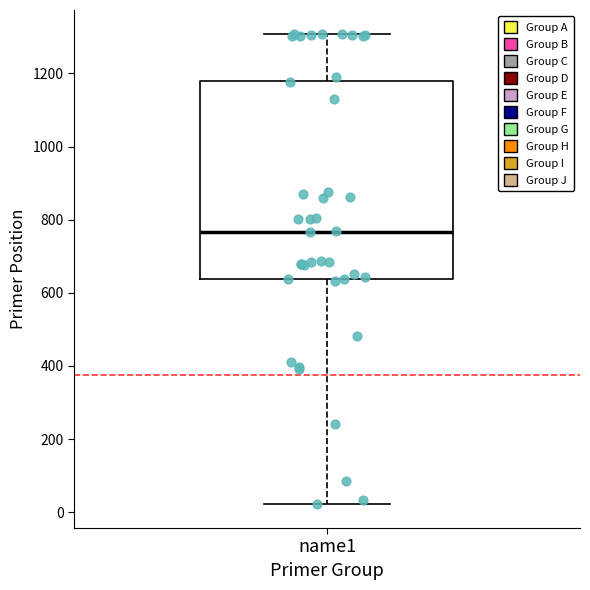

Where does the median line of the box for name1 sit on the y-axis? The values are not printed on the chart, so give them approximately, as read against the axis.

760